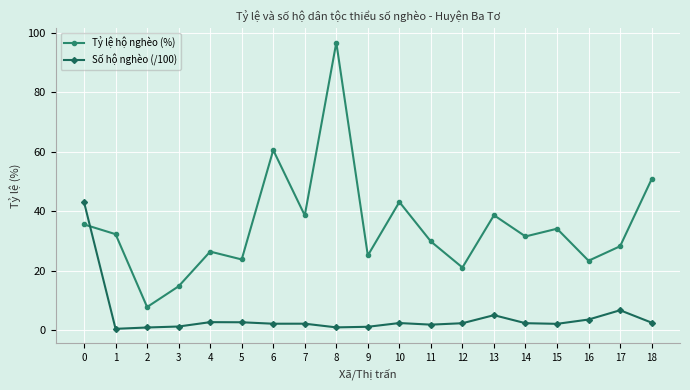

Where is the first local maximum for Tỷ lệ hộ nghèo (%)?

4